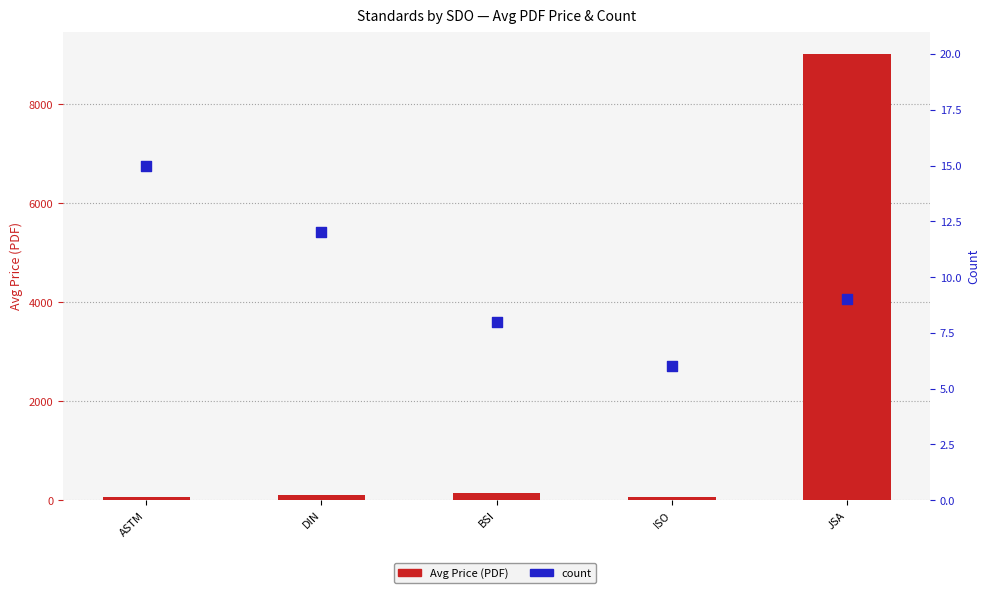

Which series has the largest Y range (max minus min)?

Avg Price (PDF)